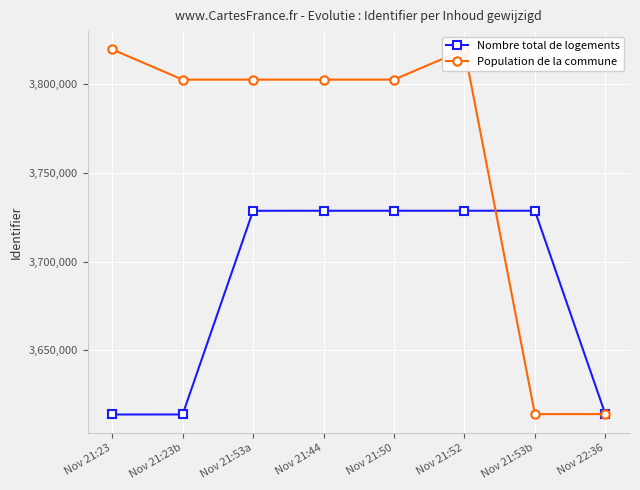

What are all the series names shown in the legend?

Nombre total de logements, Population de la commune